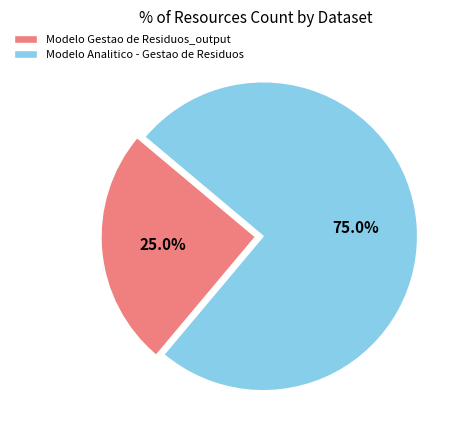

Does Modelo Analitico - Gestao de Residuos account for over 50% of the chart?

Yes